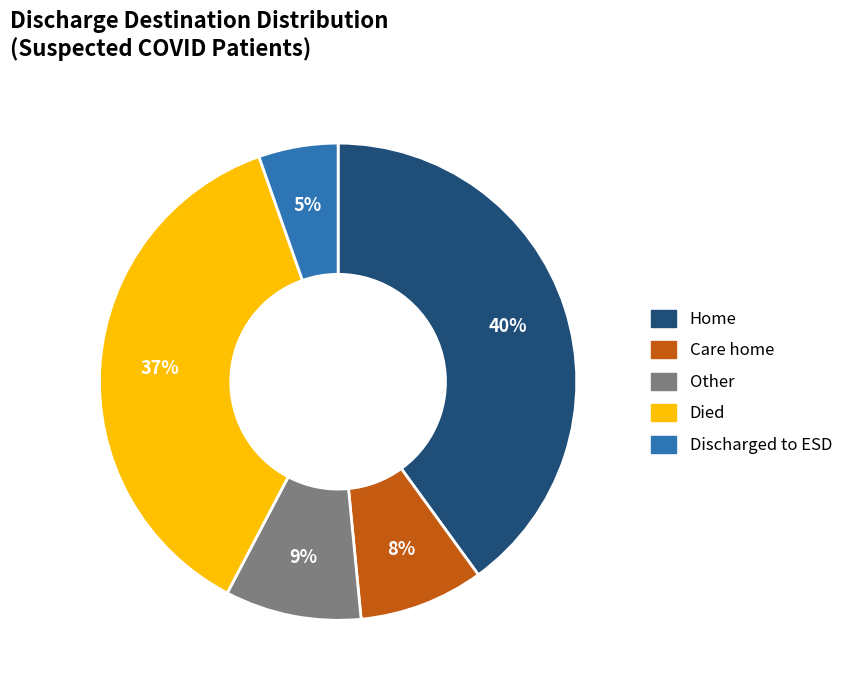

Rank the categories by value from lowest to highest.

Discharged to ESD, Care home, Other, Died, Home